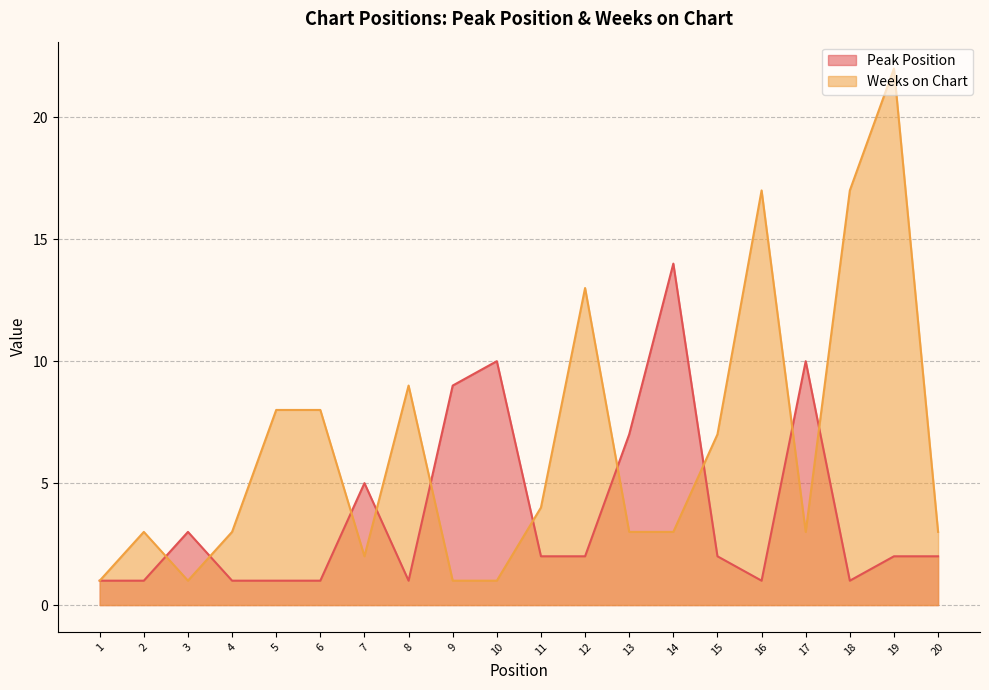

How many times do Peak Position and Weeks on Chart cross each other?

10